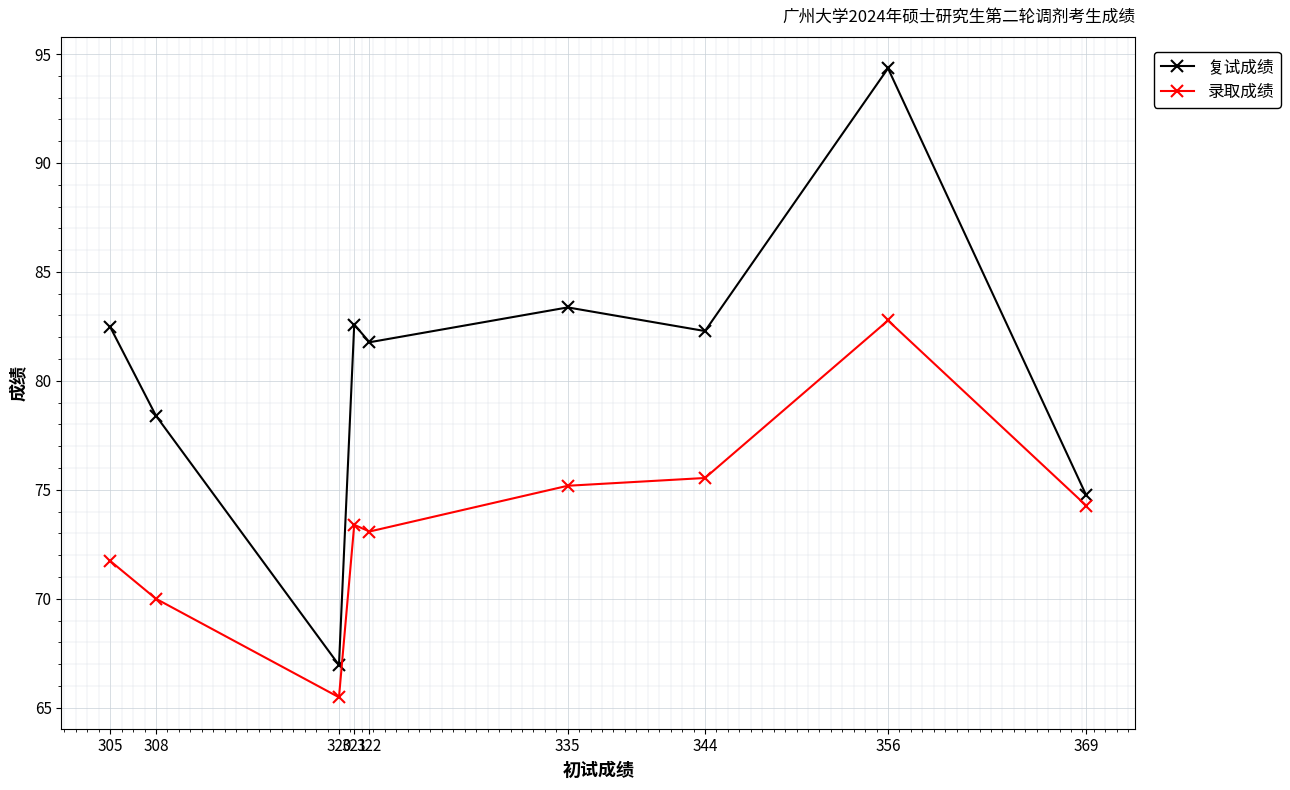

True or false: 录取成绩 and 复试成绩 cross at least once.

False